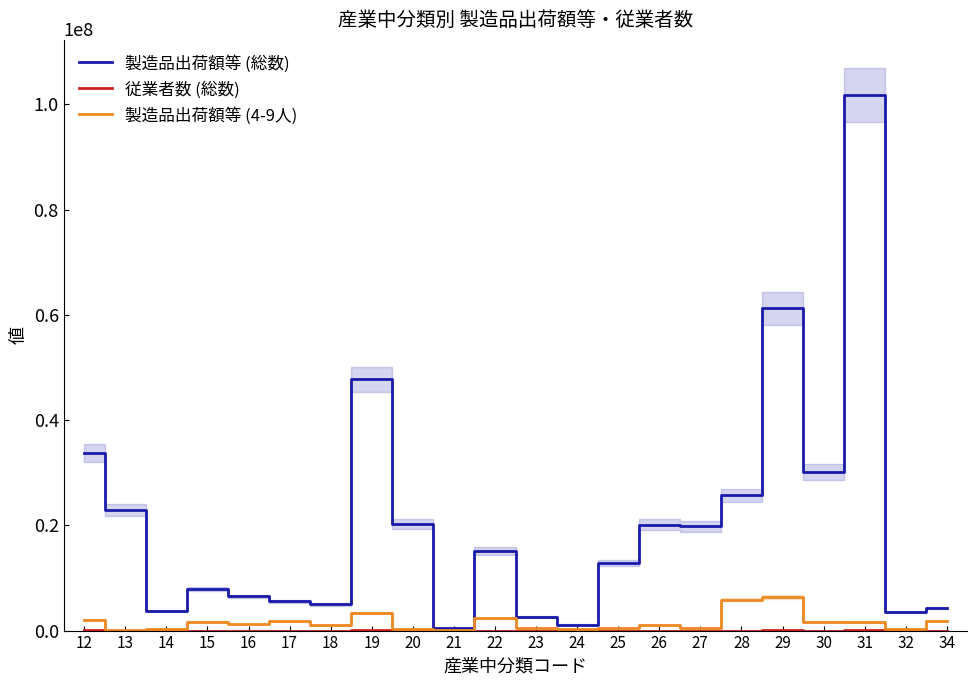

What is the difference between the 製造品出荷額等 (4-9人) values at 26 and 14?

724281